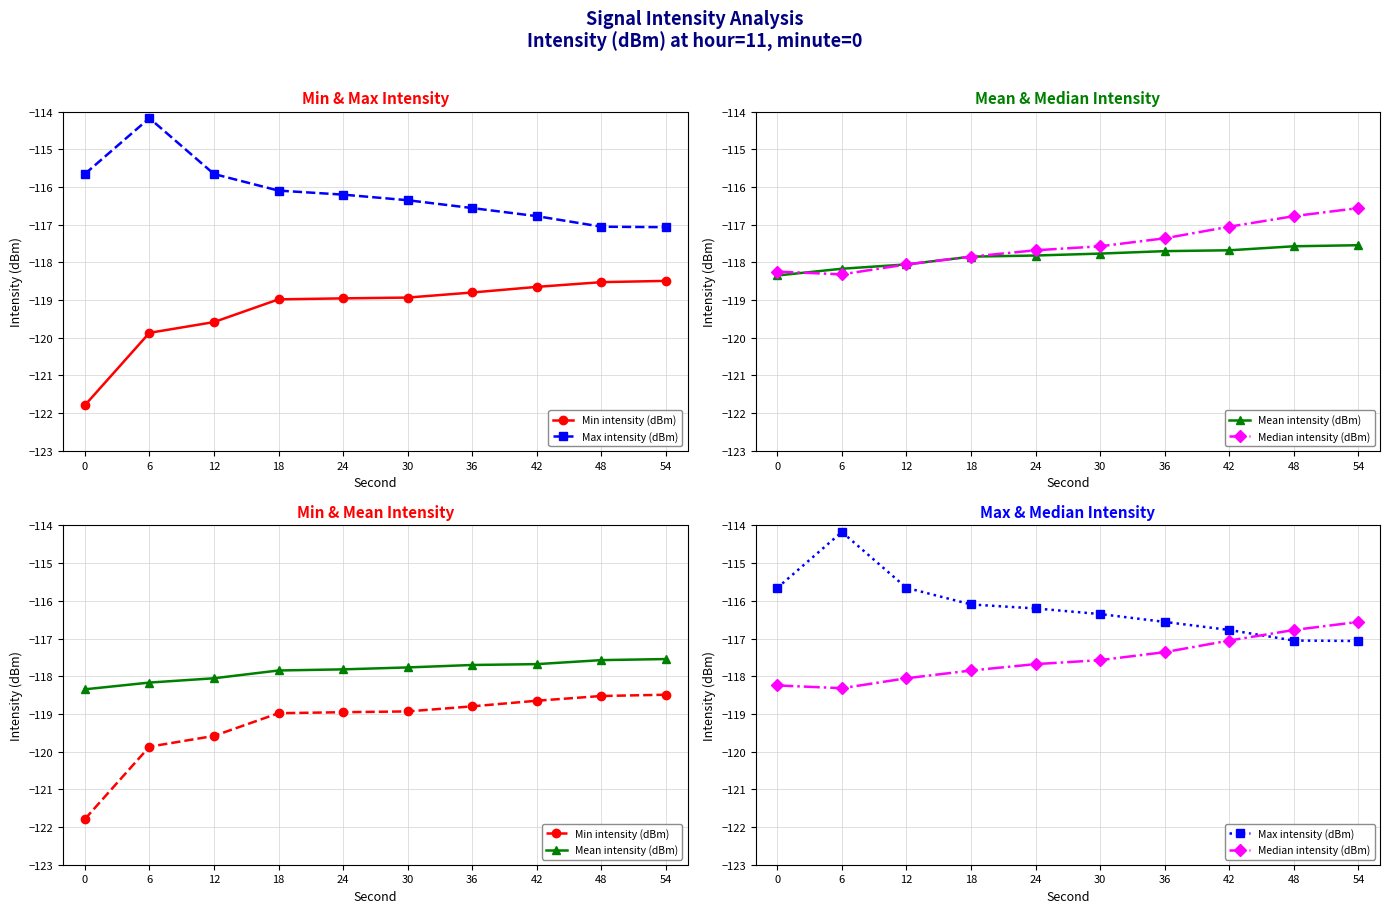

Does the chart have visible grid lines?

Yes